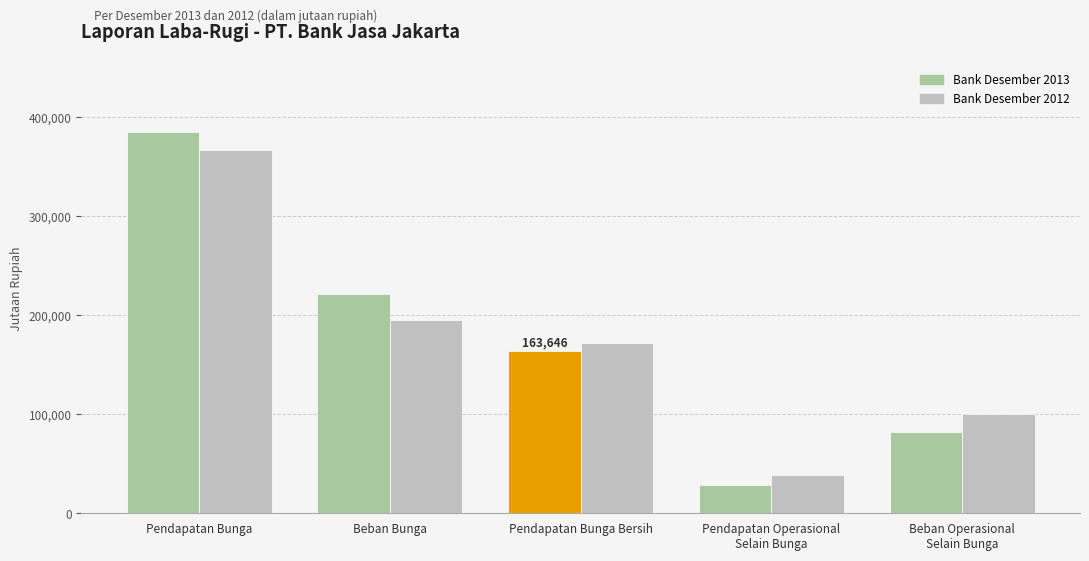

What is the difference between the highest and lowest values at Pendapatan Bunga?

18240